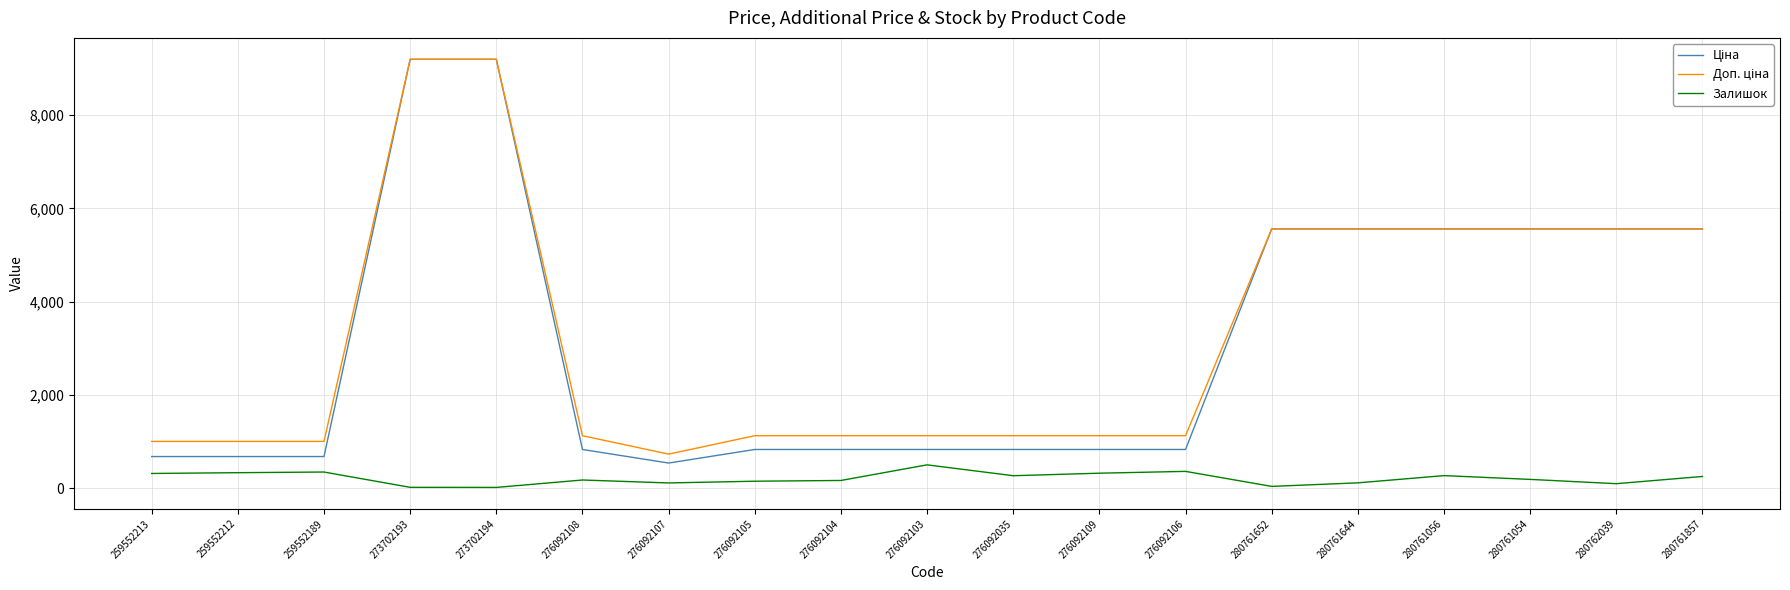

How many distinct data groups are displayed?

3